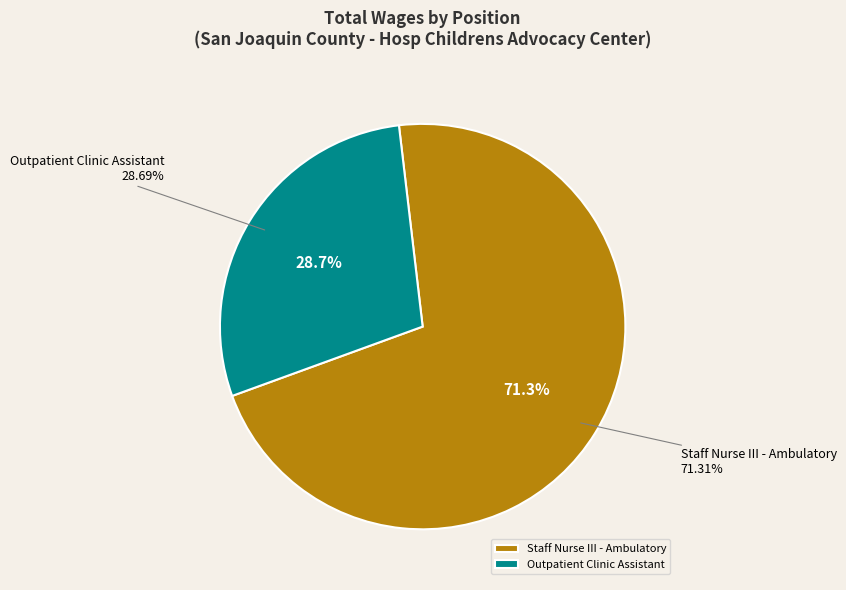

Is the sum of Staff Nurse III - Ambulatory and Outpatient Clinic Assistant greater than half?

Yes